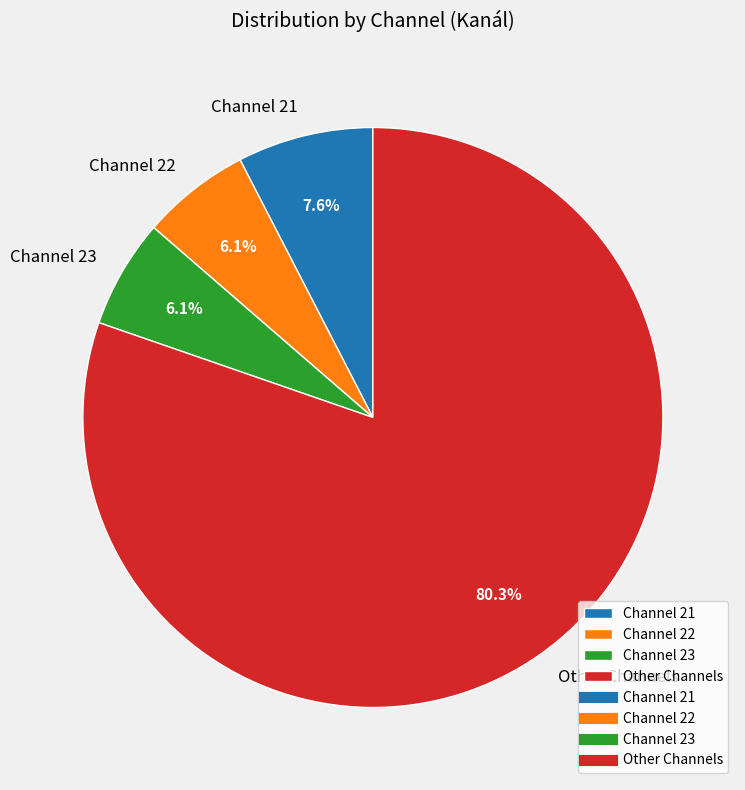

How many segments does this pie chart have?

4